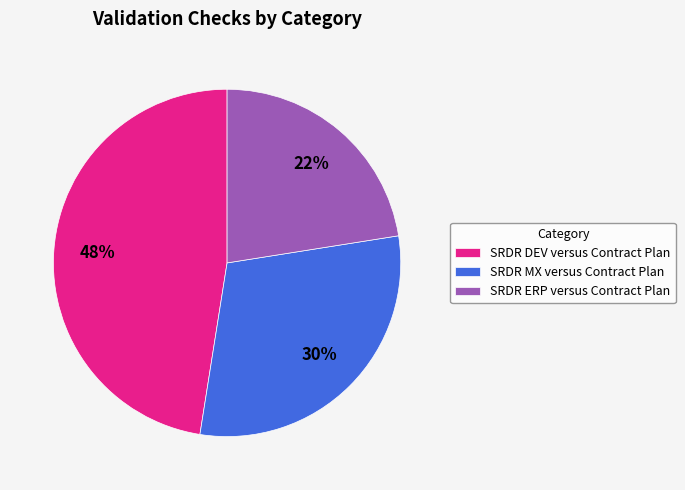

Is it true that SRDR DEV versus Contract Plan is 62% of the pie?

False